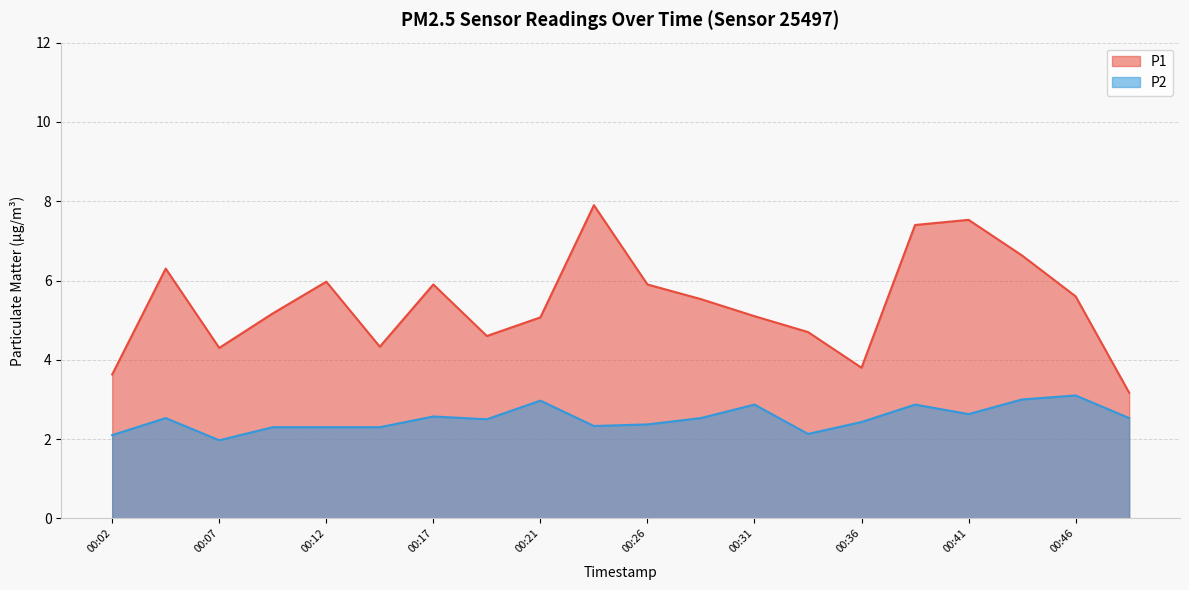

Reading left to right, what are all the values shown in this chart?

P1: 3.6	6.3	4.3	5.2	6.0	4.3	5.9	4.6	5.1	7.9	5.9	5.5	5.1	4.7	3.8	7.4	7.5	6.6	5.6	3.2
P2: 2.1	2.5	2.0	2.3	2.3	2.3	2.6	2.5	3.0	2.3	2.4	2.5	2.9	2.1	2.4	2.9	2.6	3.0	3.1	2.5